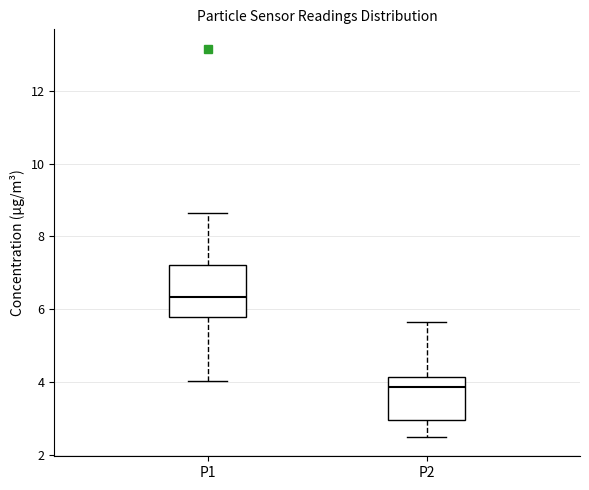

Reading left to right, read every box against the y-axis: the position of its median line, the range the box covers, and the ends of its whiskers. The values are not printed on the chart, so give them approximately, as read against the axis.

P1: median 6.4, box 5.8 to 7.2, whiskers 4.0 to 8.6
P2: median 3.8, box 3.0 to 4.2, whiskers 2.6 to 5.6